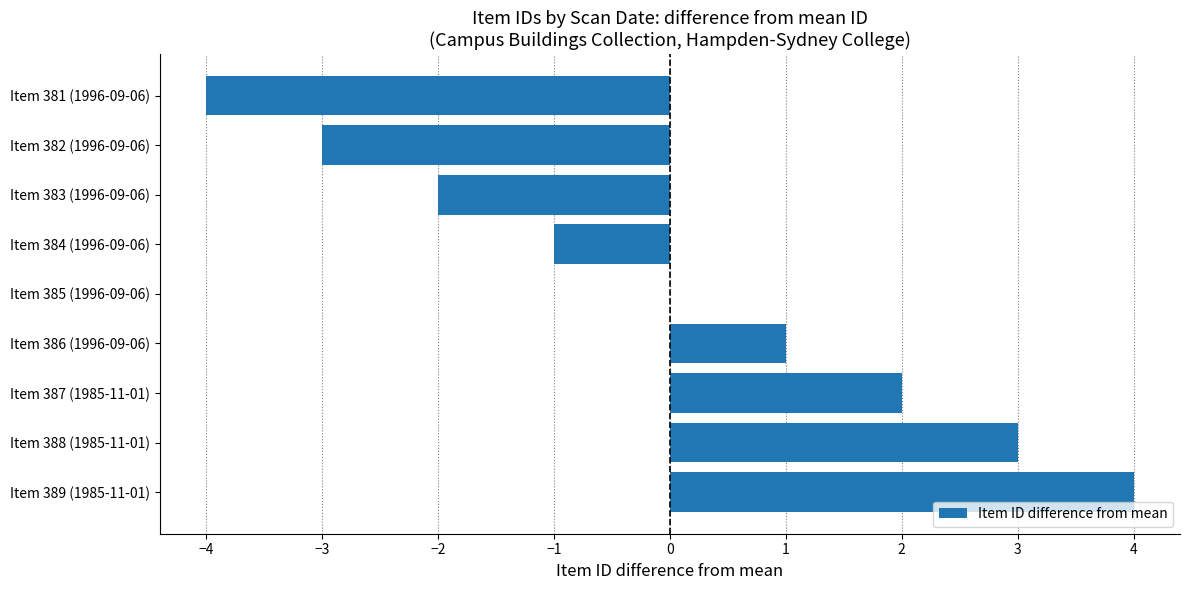

Which category has the highest value across all series?

Item 389 (1985-11-01)